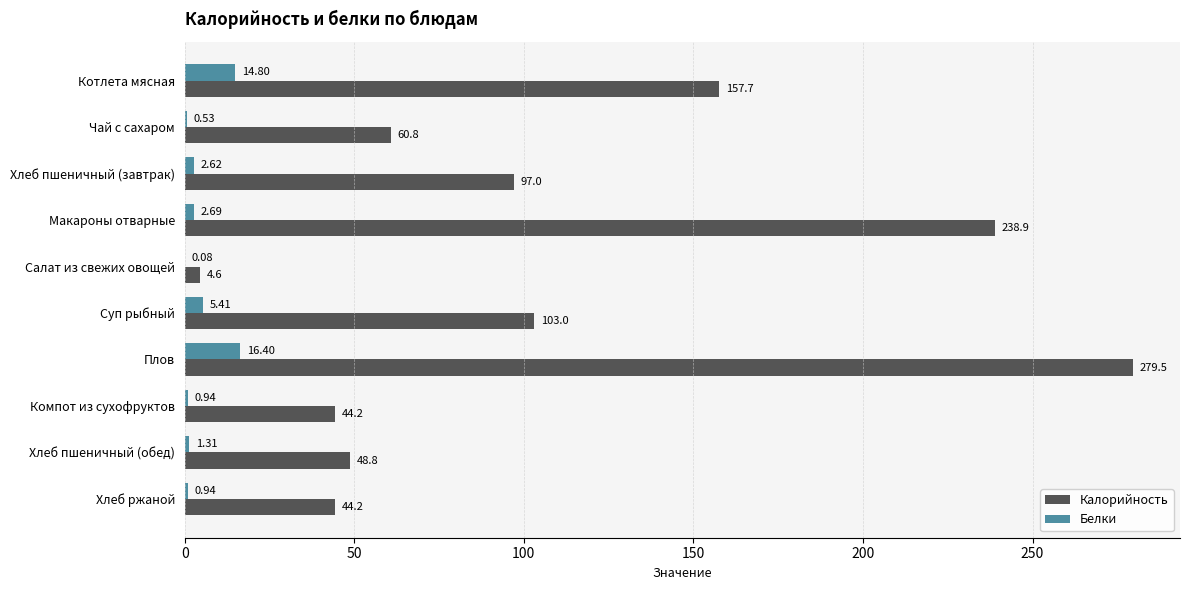

What is the sum of the Калорийность values at Котлета мясная and Чай с сахаром?

218.5